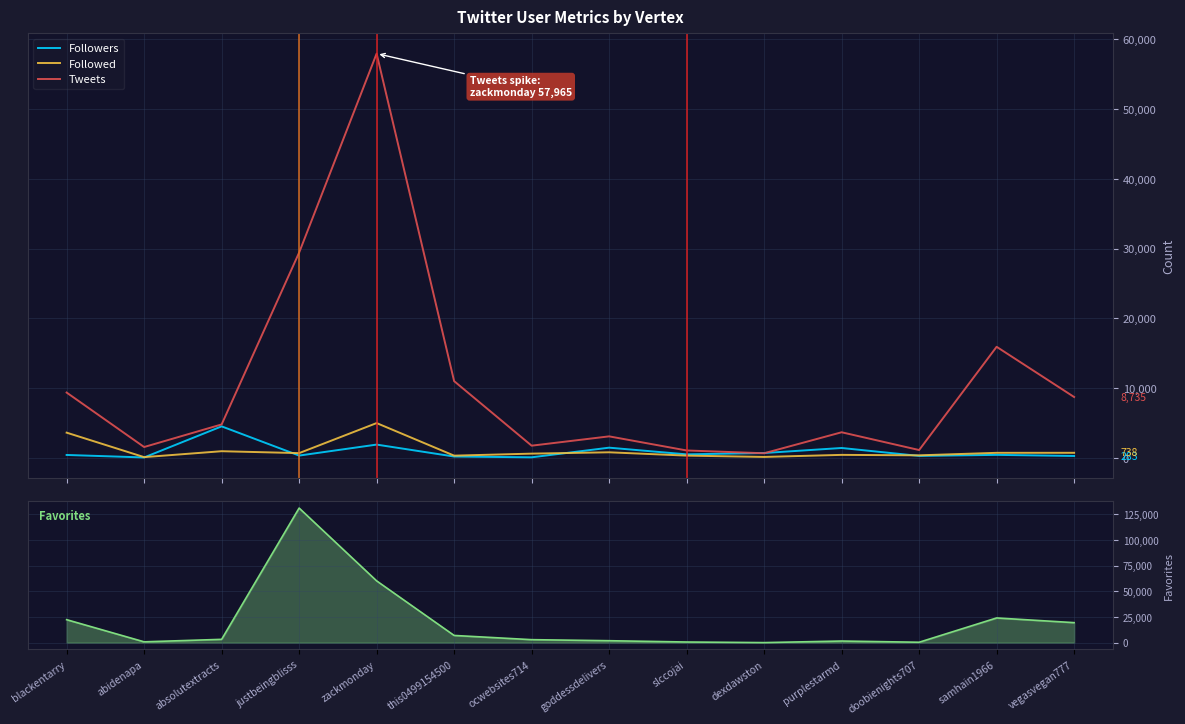

Reading left to right, what are all the values shown in this chart?

Followers: blackentarry=428	abidenapa=71	absolutextracts=4527	justbeingblisss=340	zackmonday=1914	this0499154500=203	ocwebsites714=91	goddessdelivers=1473	slccojai=514	dexdawston=707	purplestarmd=1427	doobienights707=291	samhain1966=442	vegasvegan777=283
Followed: blackentarry=3626	abidenapa=116	absolutextracts=965	justbeingblisss=692	zackmonday=4999	this0499154500=330	ocwebsites714=618	goddessdelivers=810	slccojai=334	dexdawston=145	purplestarmd=440	doobienights707=374	samhain1966=734	vegasvegan777=738
Tweets: blackentarry=9373	abidenapa=1566	absolutextracts=4804	justbeingblisss=29439	zackmonday=57965	this0499154500=11012	ocwebsites714=1759	goddessdelivers=3094	slccojai=1072	dexdawston=672	purplestarmd=3681	doobienights707=1134	samhain1966=15934	vegasvegan777=8735
Favorites: blackentarry=22387	abidenapa=825	absolutextracts=3250	justbeingblisss=130992	zackmonday=60143	this0499154500=7036	ocwebsites714=2937	goddessdelivers=1918	slccojai=653	dexdawston=73	purplestarmd=1603	doobienights707=424	samhain1966=24057	vegasvegan777=19497